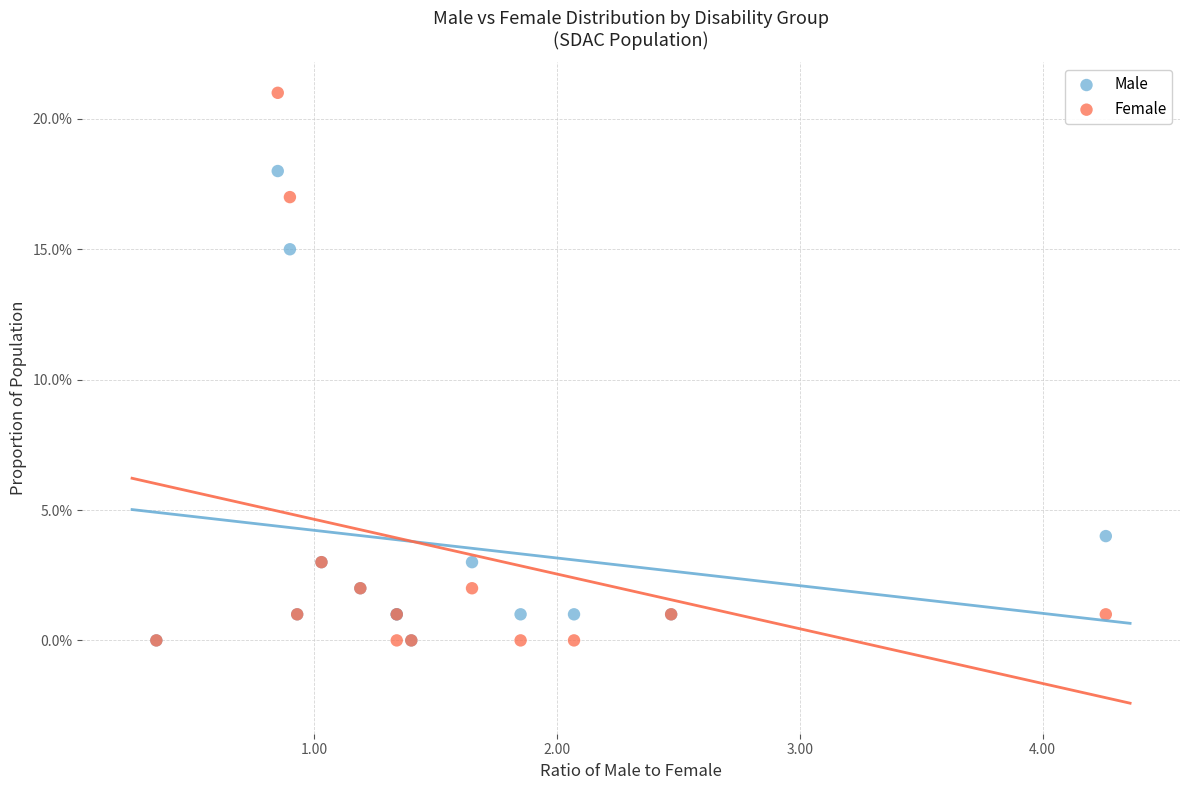

Which series reaches the maximum Y coordinate?

Female